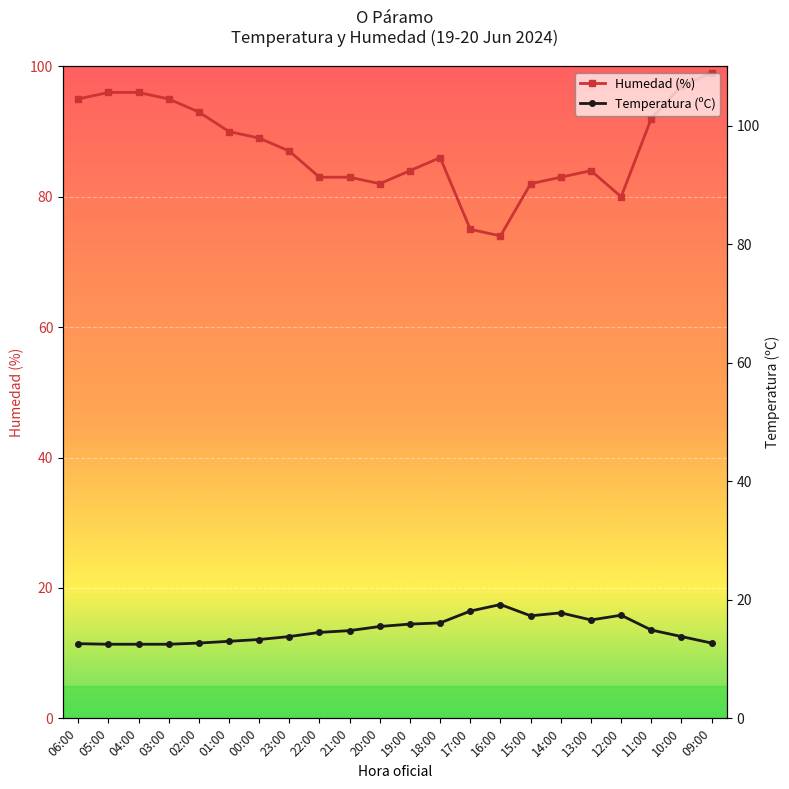

Does the chart display data point markers on the line(s)?

Yes